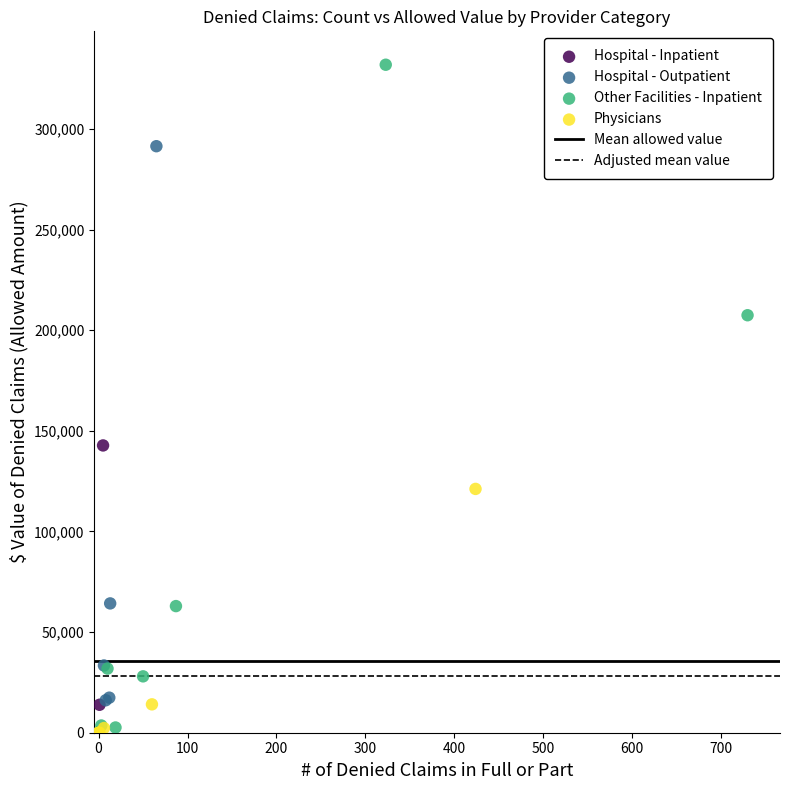

Which series has the largest Y range (max minus min)?

Other Facilities - Inpatient